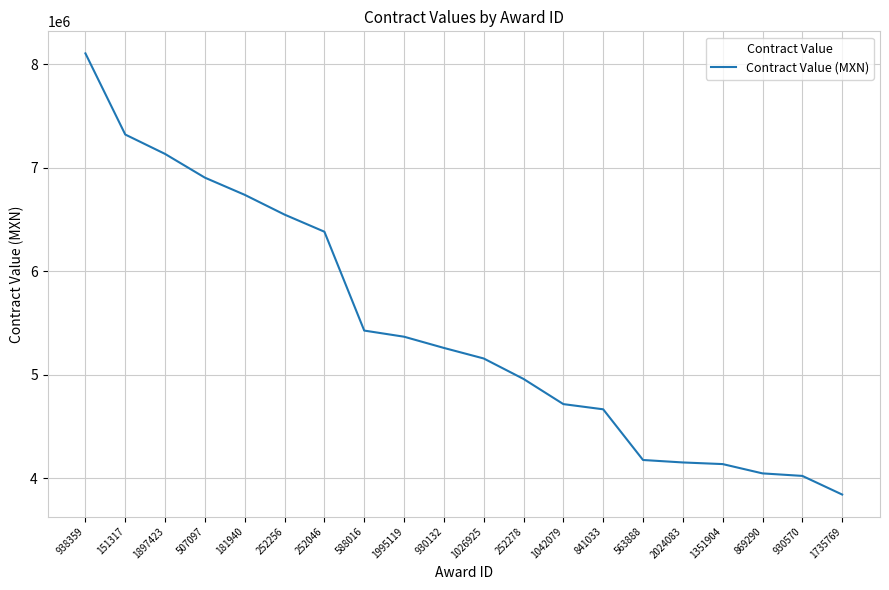

True or false: the data has more than 2 interior local peaks.

False